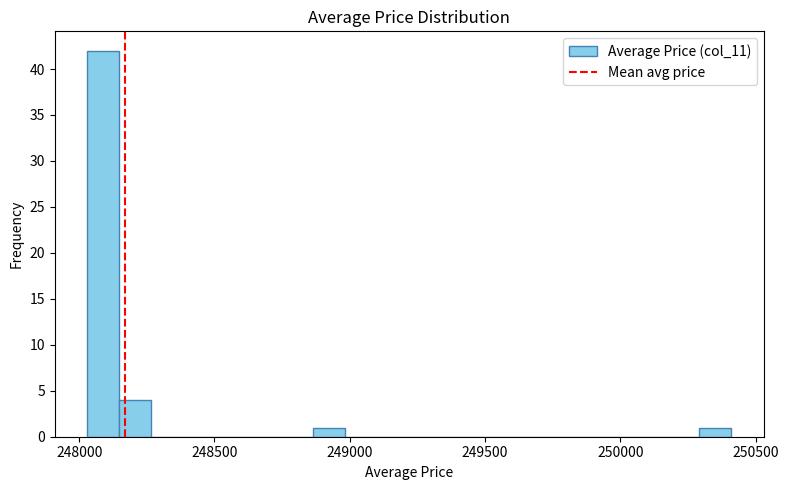

Read against the x-axis, roughly where is the centre of the tallest bar?

248100